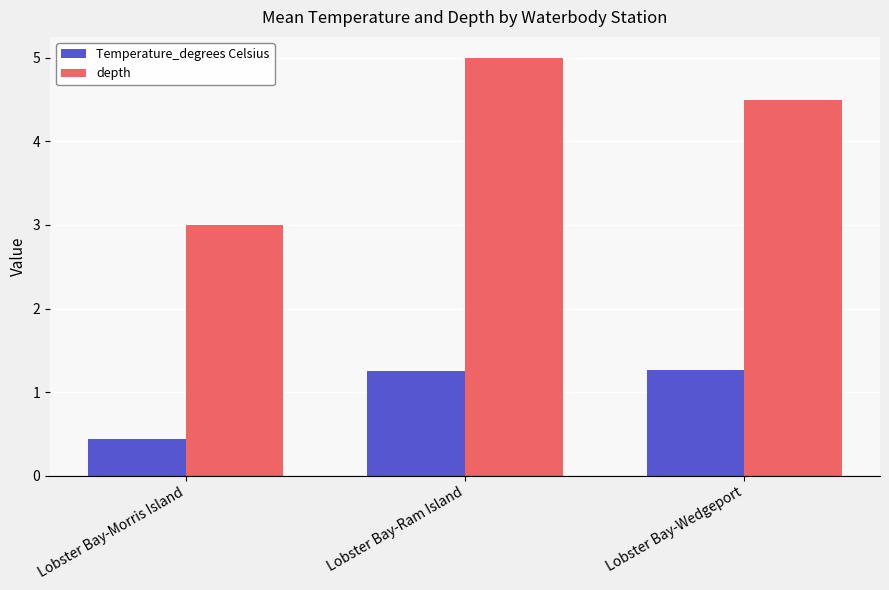

What is the difference between the highest and lowest values at Lobster Bay-Morris Island?

2.6